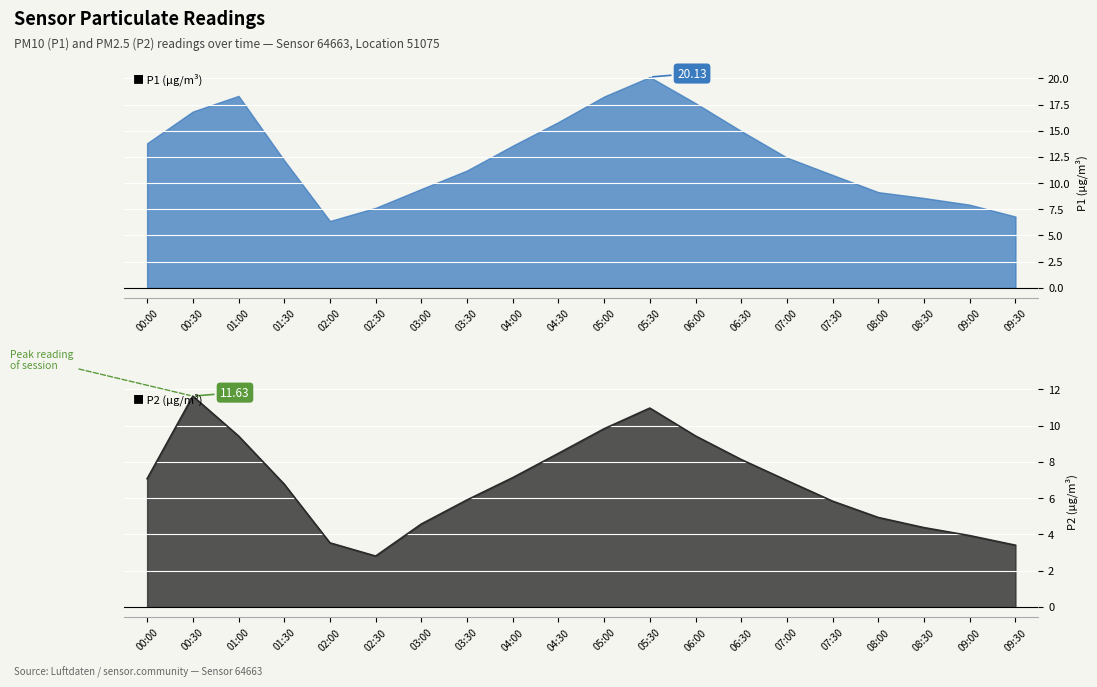

What is the value of the 13th point from the left?

9.4